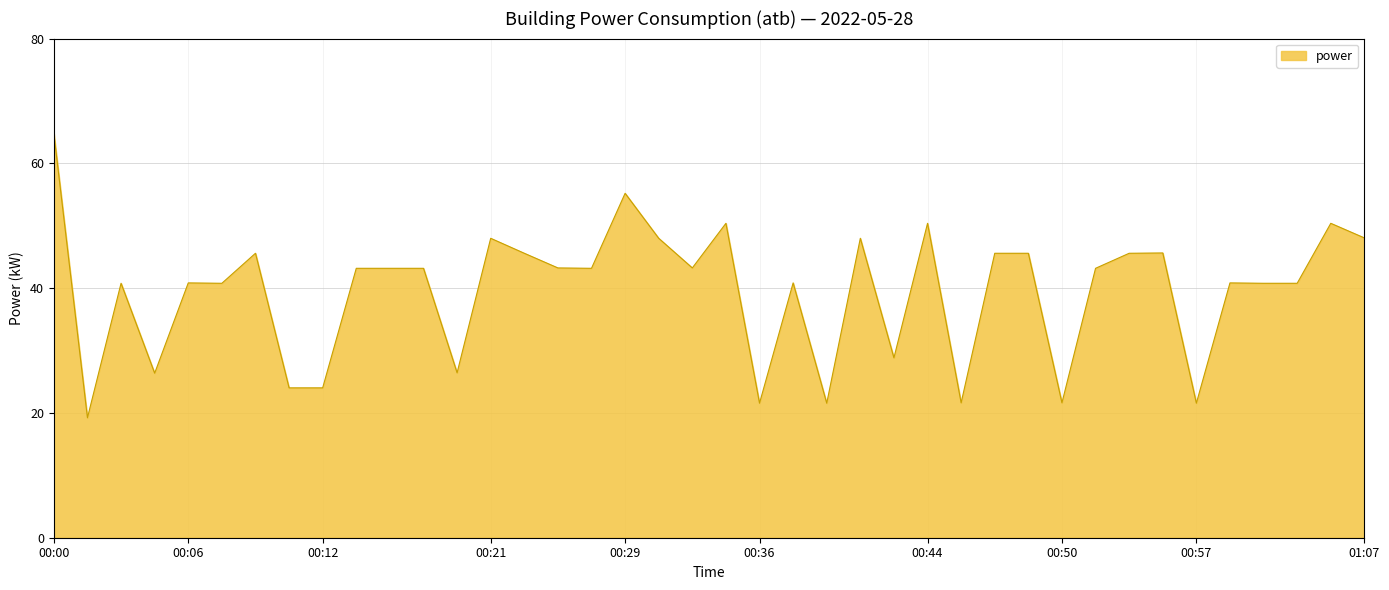

What is the difference between the maximum and minimum values?

45.6